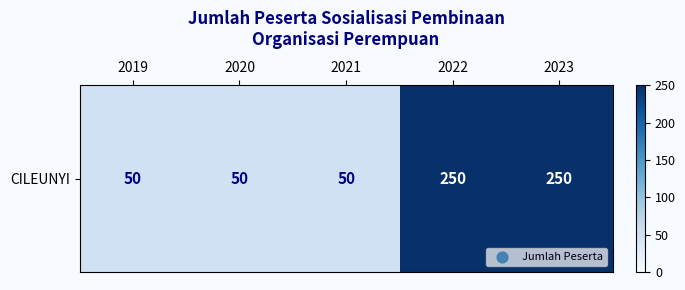

What is the difference between the values at 2022 and 2019?

200